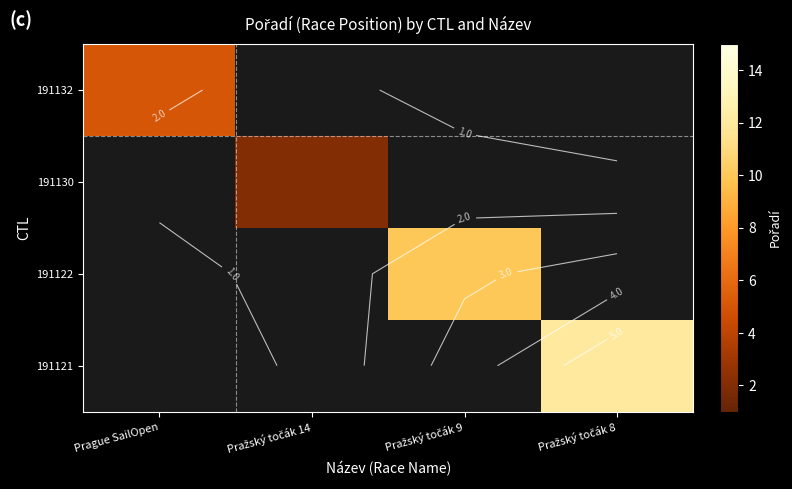

True or false: 191132 has a value of -3 at Pražský točák 14.

False